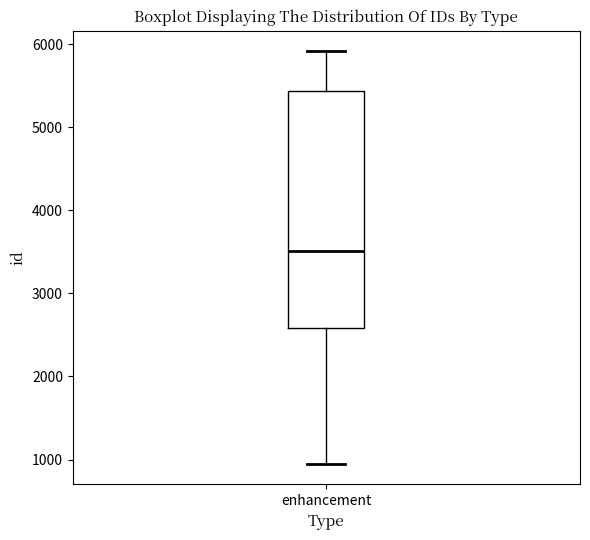

Transcribe this box plot: give where the median line is, the range the box spans, and where the two whiskers end, as read against the y-axis. The values are not printed on the chart, so give them approximately, as read against the axis.

median 3500, box 2600 to 5400, whiskers 1000 to 5900